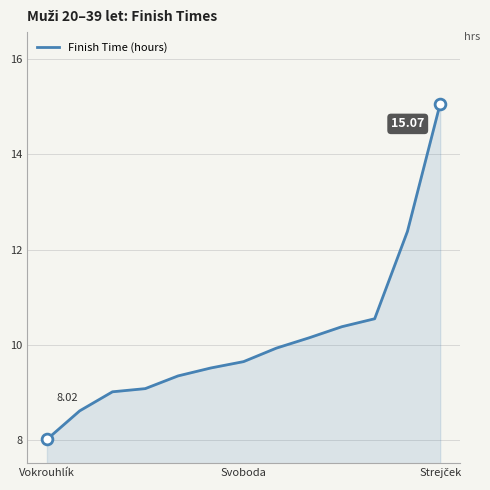

How many lines are shown in the chart?

1